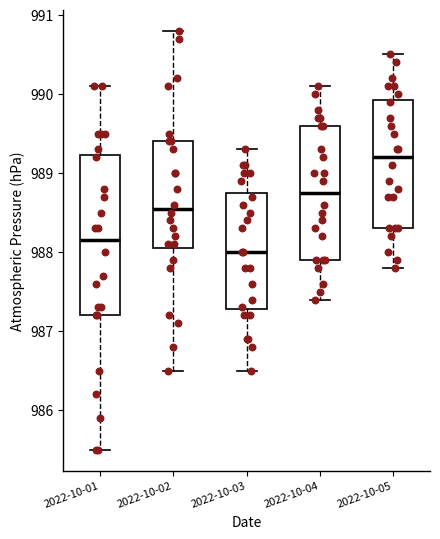

Where does the median line of the box for 2022-10-01 sit on the y-axis? The values are not printed on the chart, so give them approximately, as read against the axis.

988.2